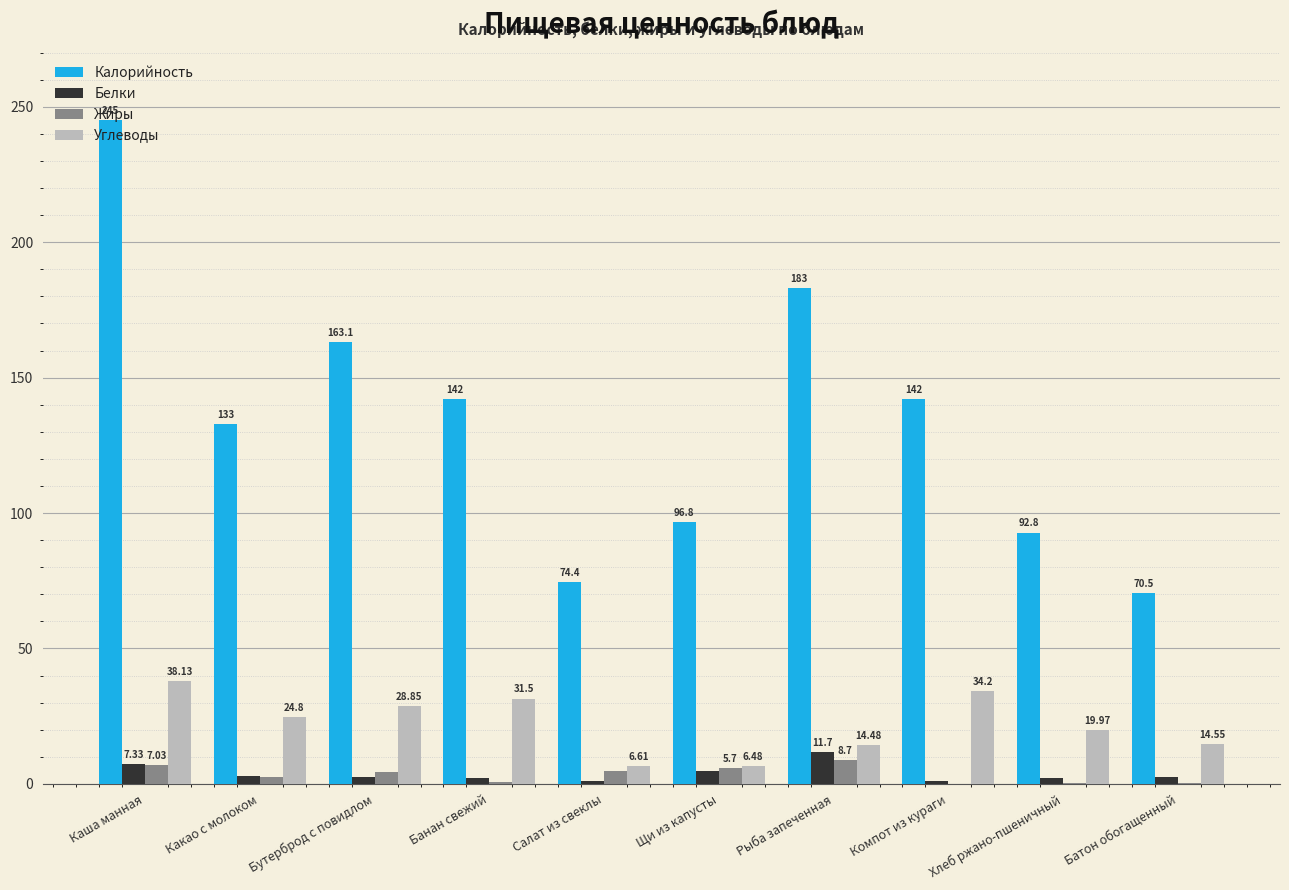

Read the Калорийность value at Салат из свеклы.

74.4